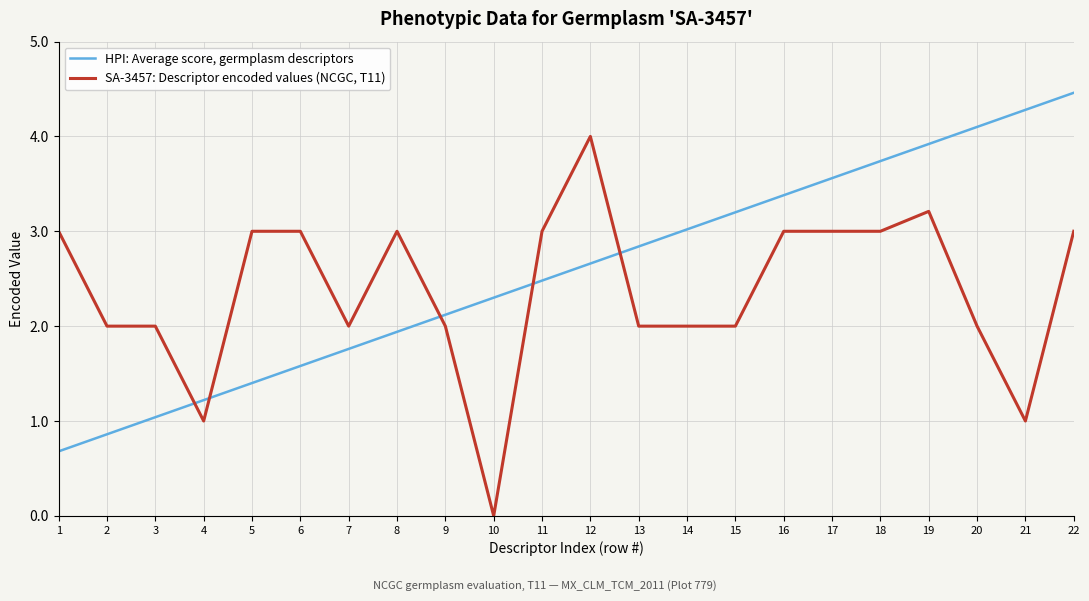

What are all the series names shown in the legend?

HPI: Average score, germplasm descriptors, SA-3457: Descriptor encoded values (NCGC, T11)